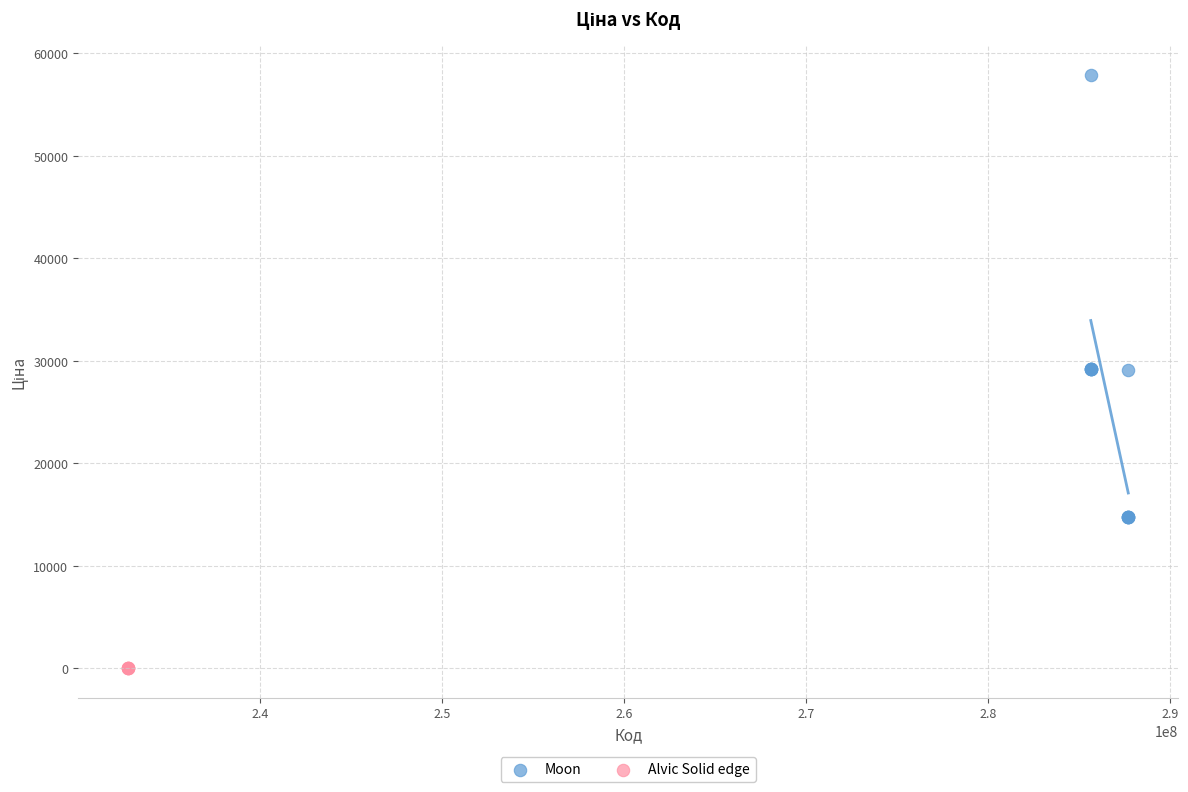

Which series contains the lowest Y value?

Alvic Solid edge